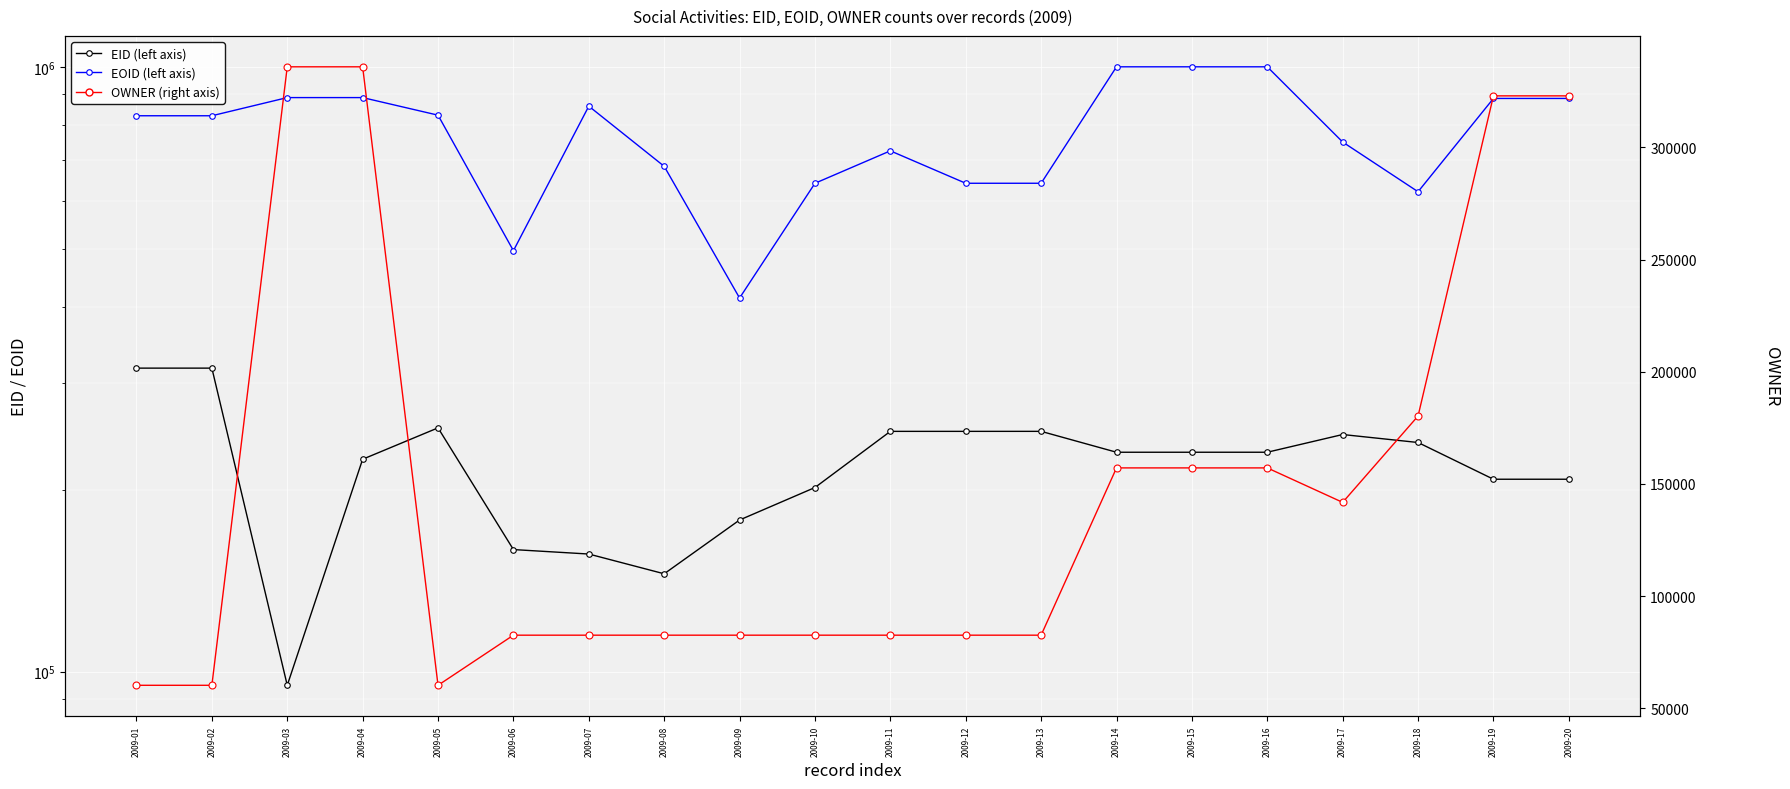

Which series contains the lowest Y value?

OWNER (right axis)